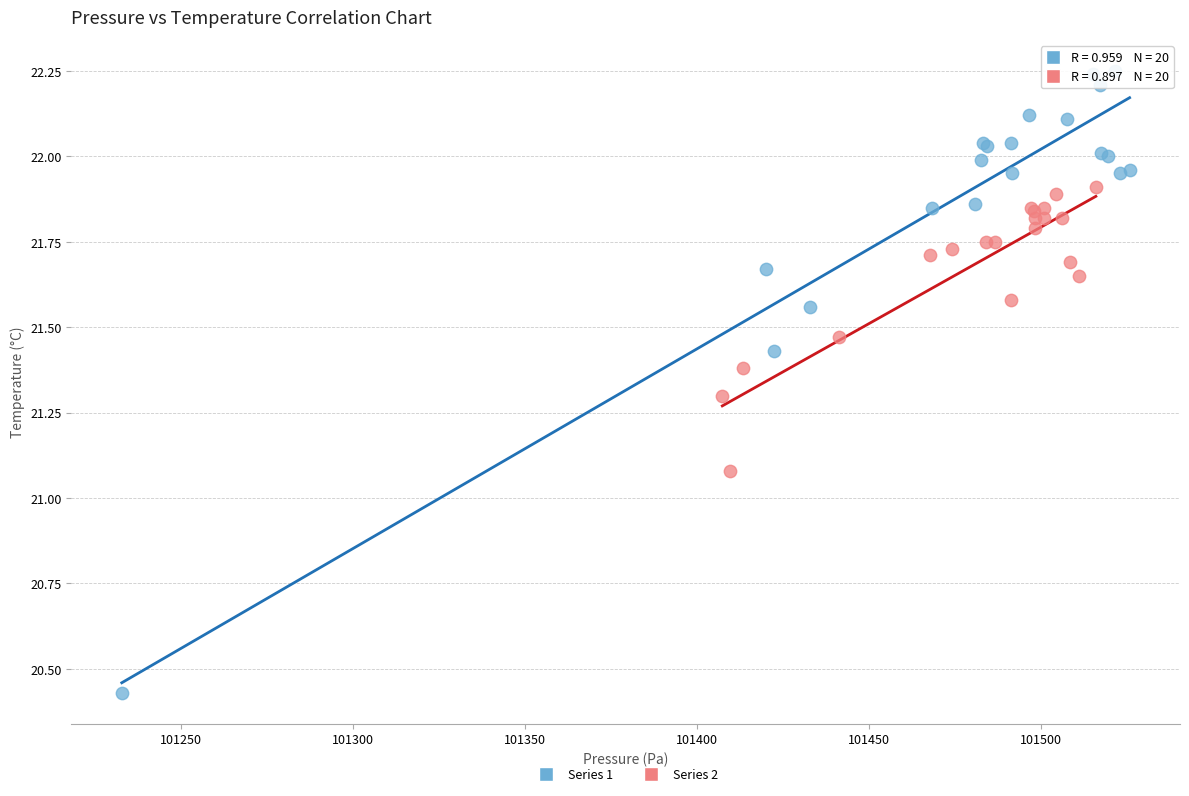

Which series has the widest spread of Y values?

Series 1